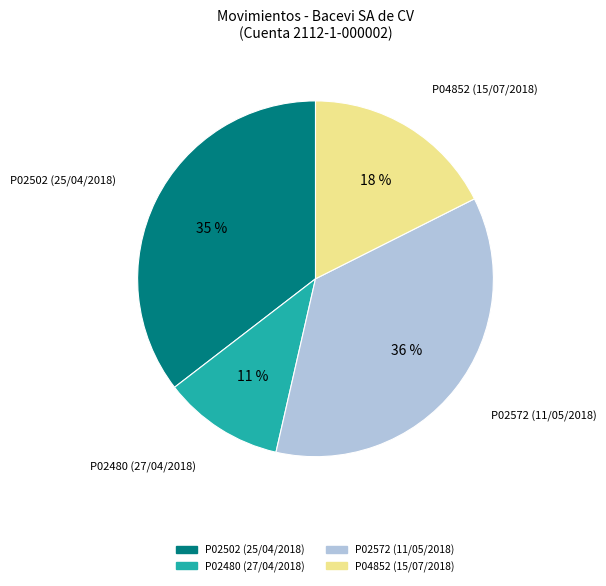

To the nearest percent, what is the difference between the largest and smallest slice percentages?

25%